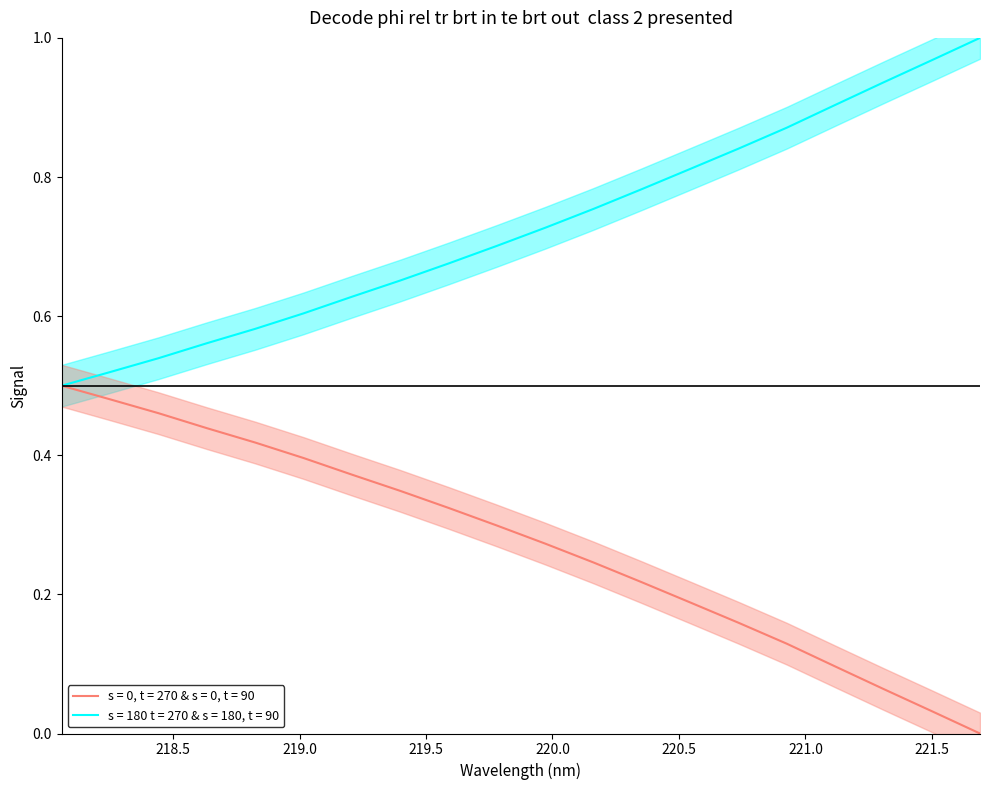

Rank the series by their maximum value, from lowest to highest.

x, y